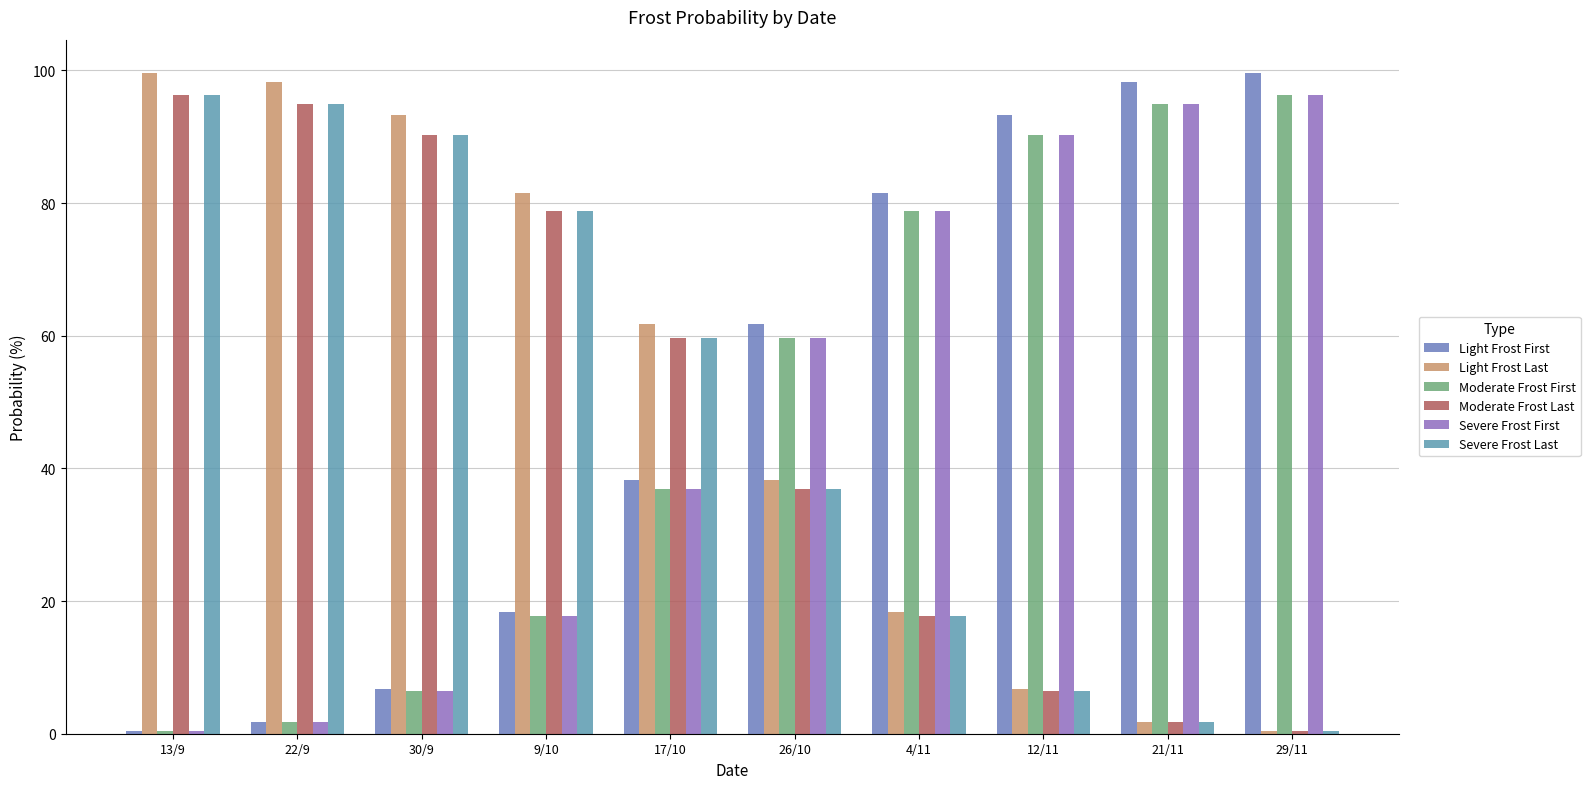

Reading right to left, what are all the values shown in this chart?

Light Frost First: 99.7	98.2	93.3	81.6	61.8	38.2	18.4	6.7	1.8	0.3
Light Frost Last: 0.3	1.8	6.7	18.4	38.2	61.8	81.6	93.3	98.2	99.7
Moderate Frost First: 96.3	94.9	90.2	78.9	59.7	36.9	17.8	6.5	1.7	0.3
Moderate Frost Last: 0.3	1.7	6.5	17.8	36.9	59.7	78.9	90.2	94.9	96.3
Severe Frost First: 96.3	94.9	90.2	78.9	59.7	36.9	17.8	6.5	1.7	0.3
Severe Frost Last: 0.3	1.7	6.5	17.8	36.9	59.7	78.9	90.2	94.9	96.3